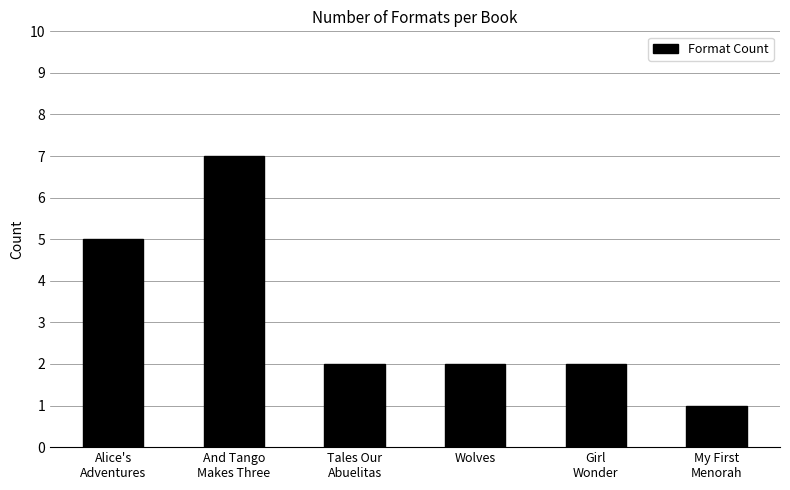

The value at Tales Our
Abuelitas is 2. True or false?

True